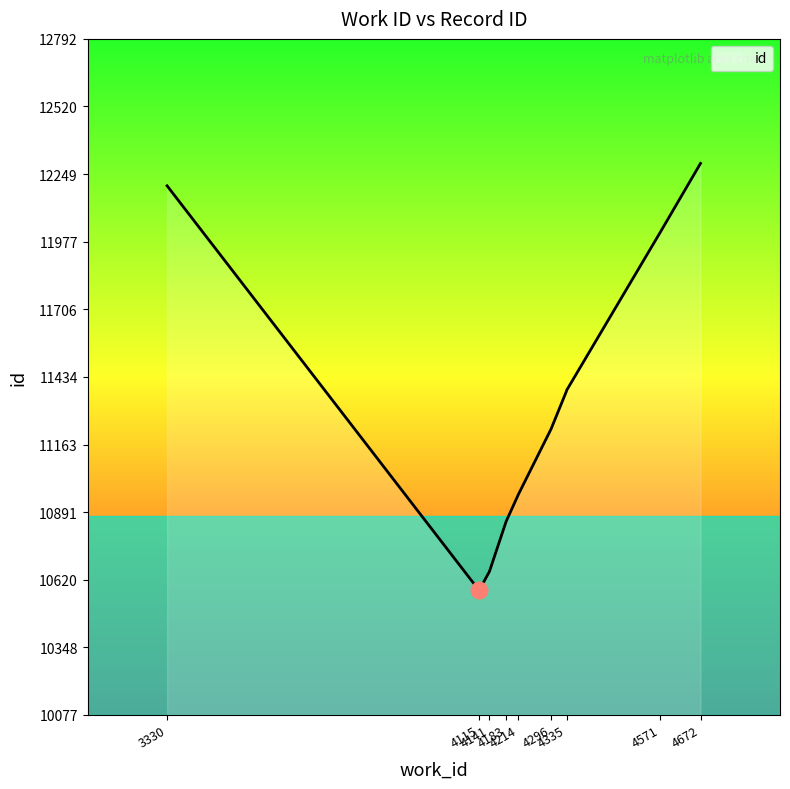

What is the value of the 9th point from the left?

12202